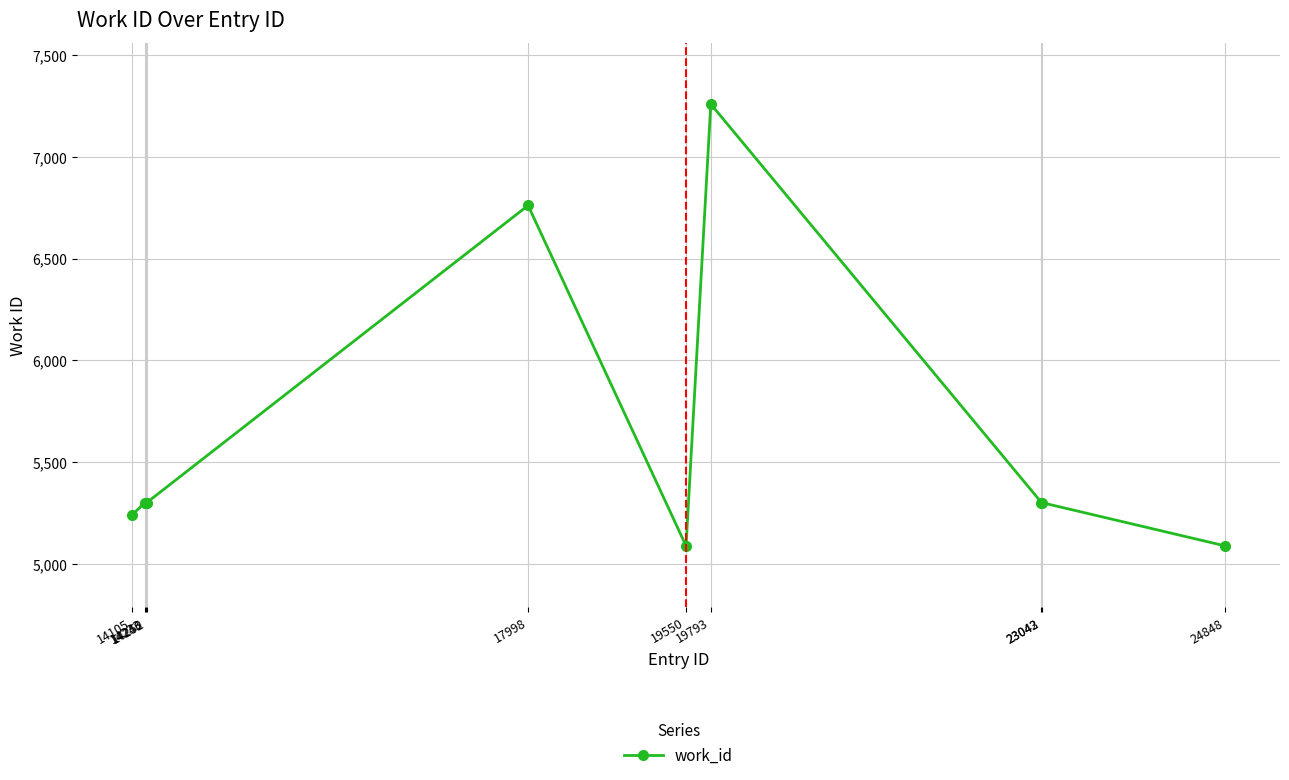

Reading left to right, transcribe all the data shown in this chart.

5239	5301	5301	5301	6761	5088	7259	5301	5301	5088